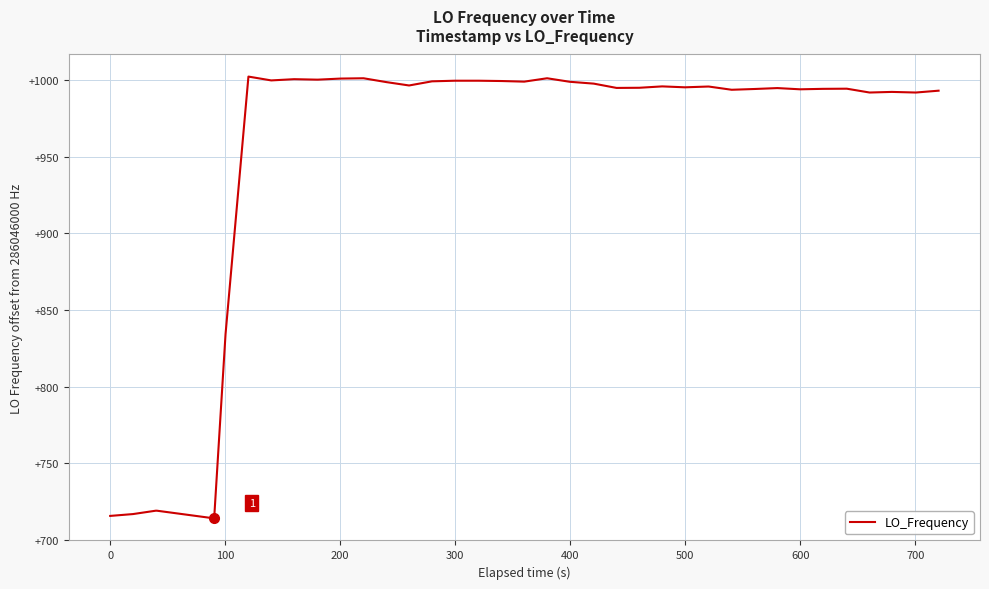

Is this an area chart (filled region under the line)?

No